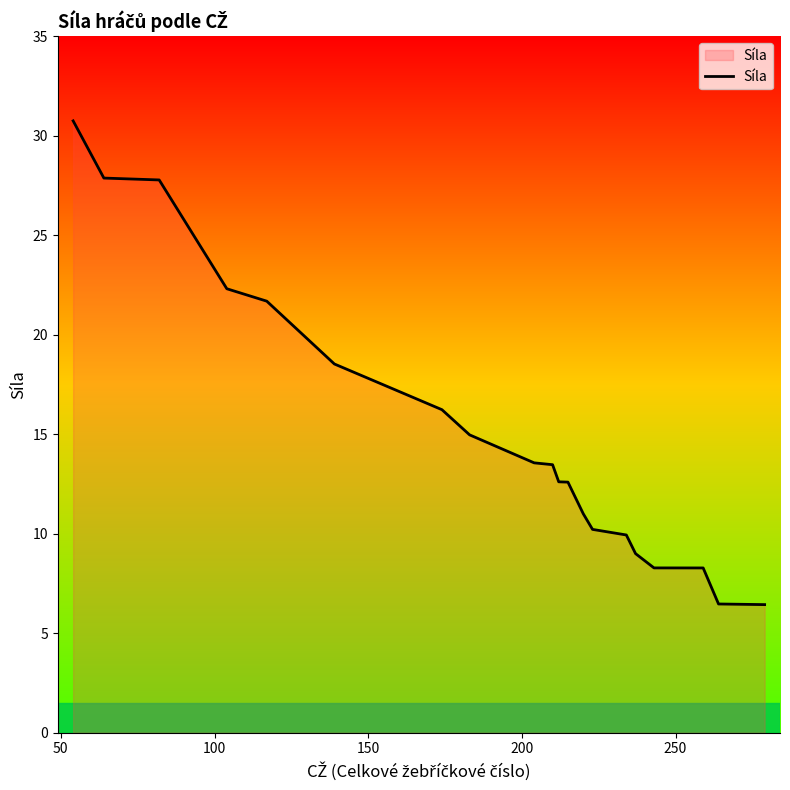

What is the difference between the maximum and minimum values?

24.3